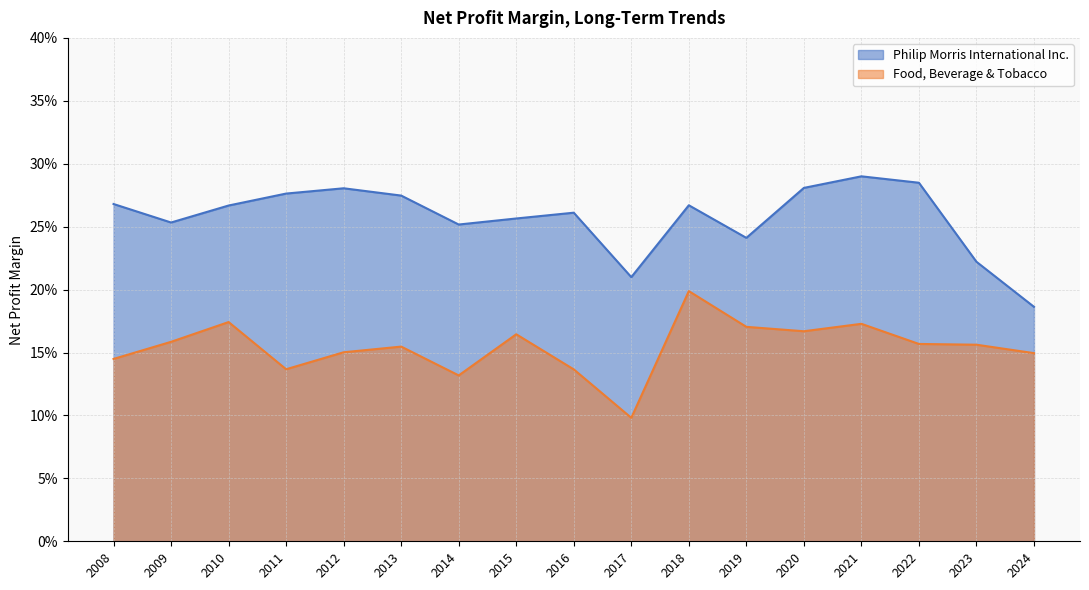

Which series changed the most between 2020 and 2009?

Philip Morris International Inc.